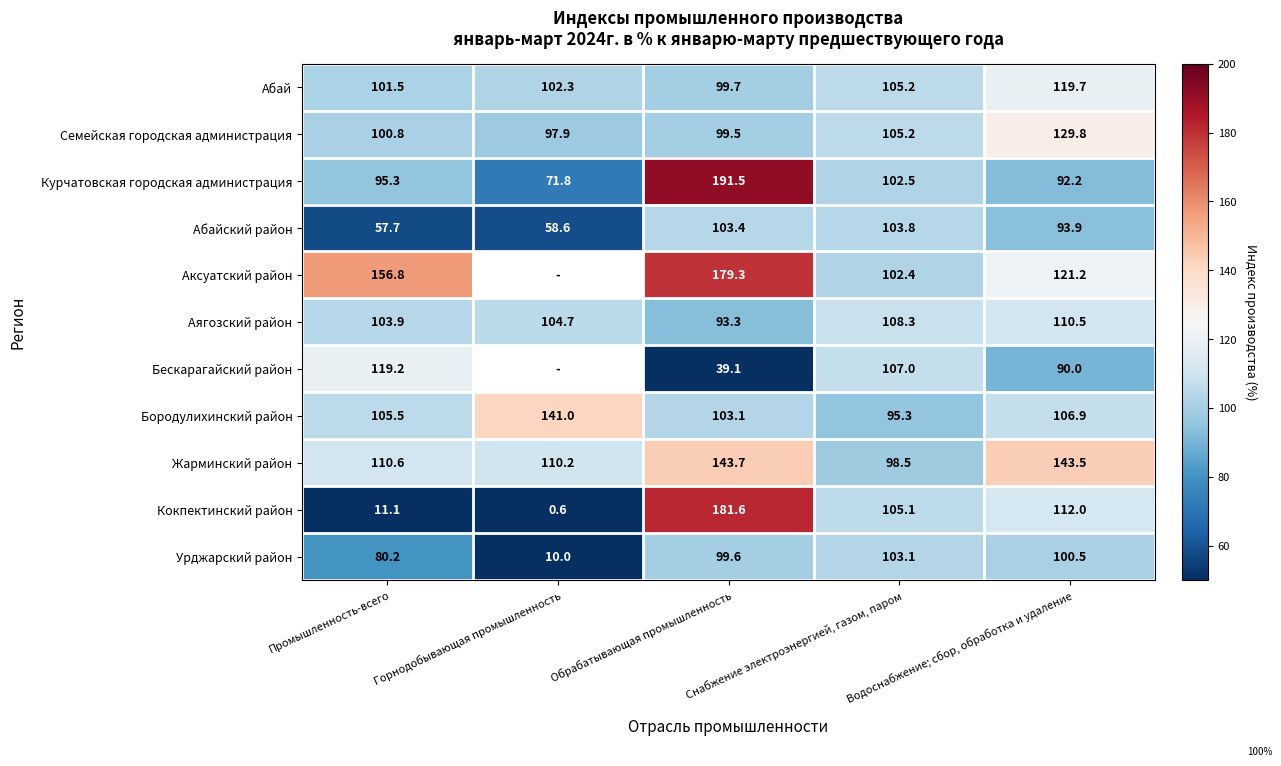

What is the total value across all series at Промышленность-всего?

1042.6